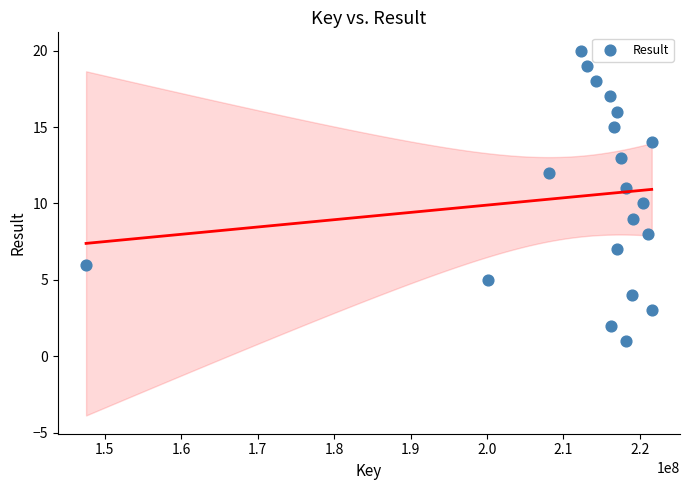

What is the range of X values (max minus min)?

74006680